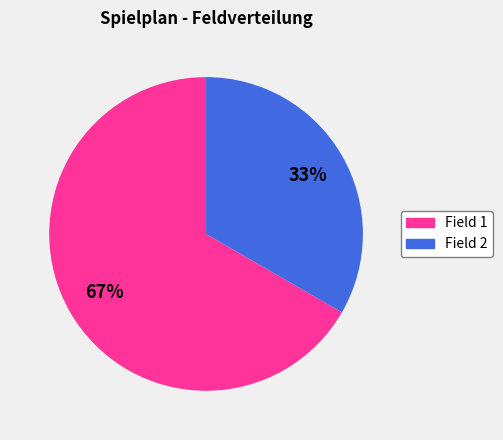

Rank the categories by value from highest to lowest.

Field 1, Field 2